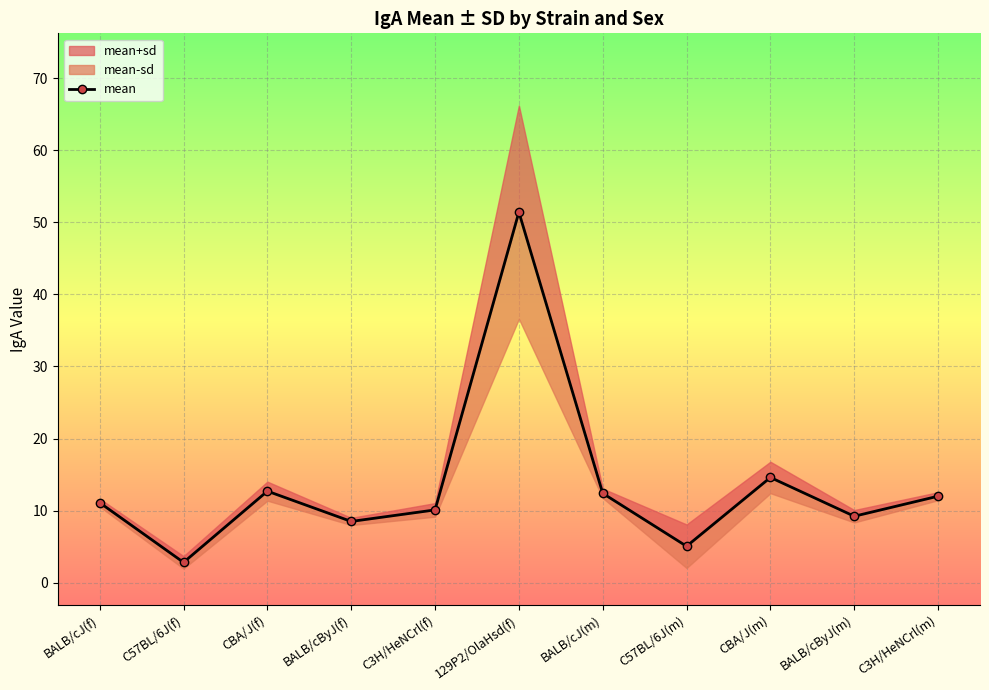

The chart shows a value of 9.2 at BALB/cByJ(m). True or false?

True